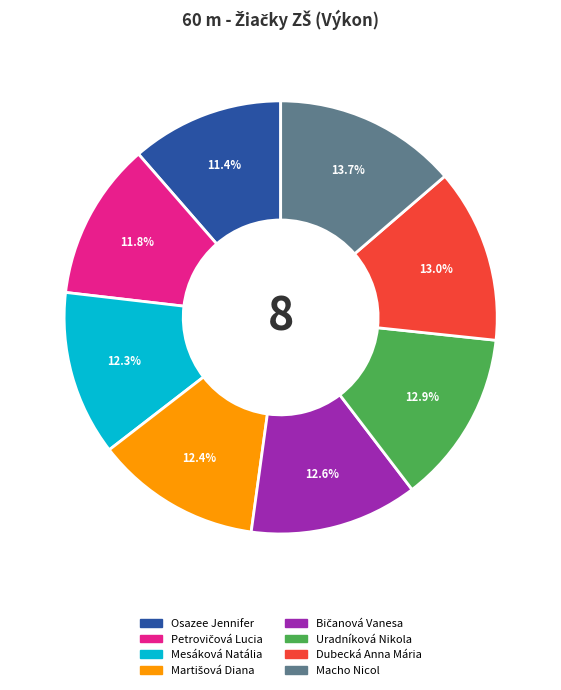

True or false: Osazee Jennifer accounts for 11% of the total.

True